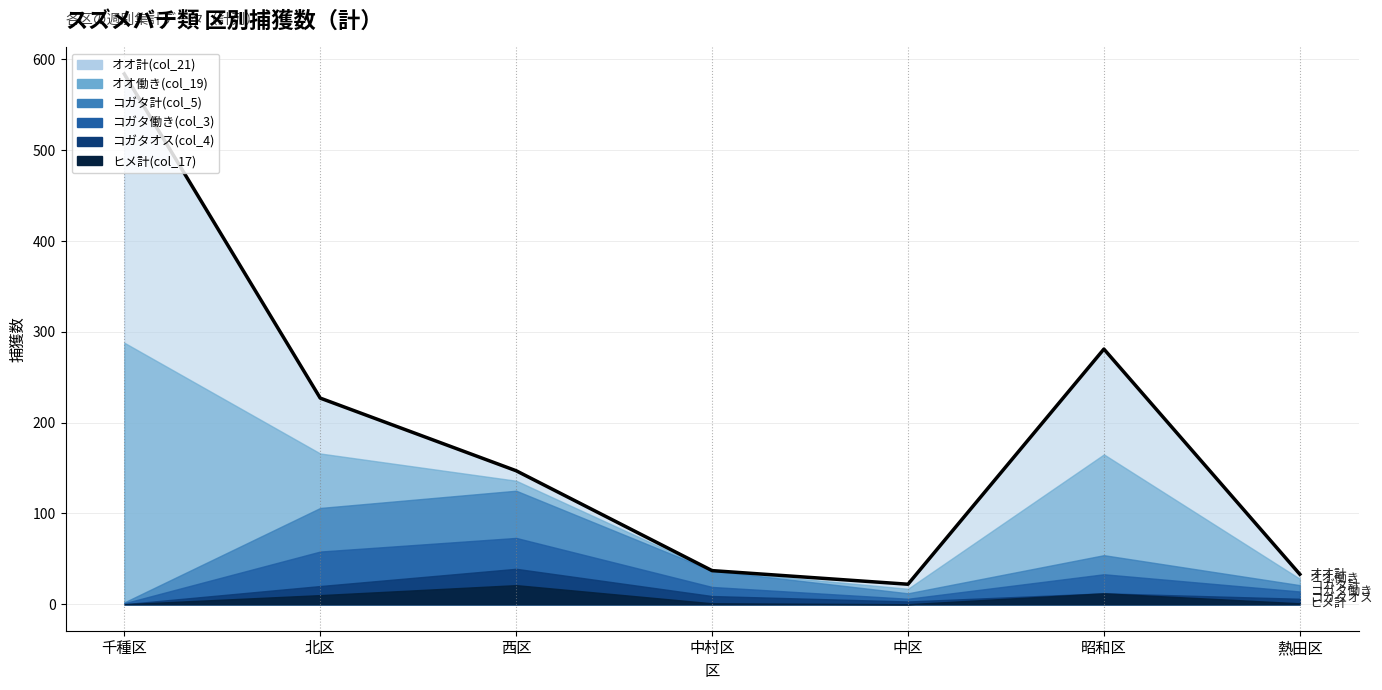

Which category has the lowest value in the ヒメ計(col_17) series?

千種区